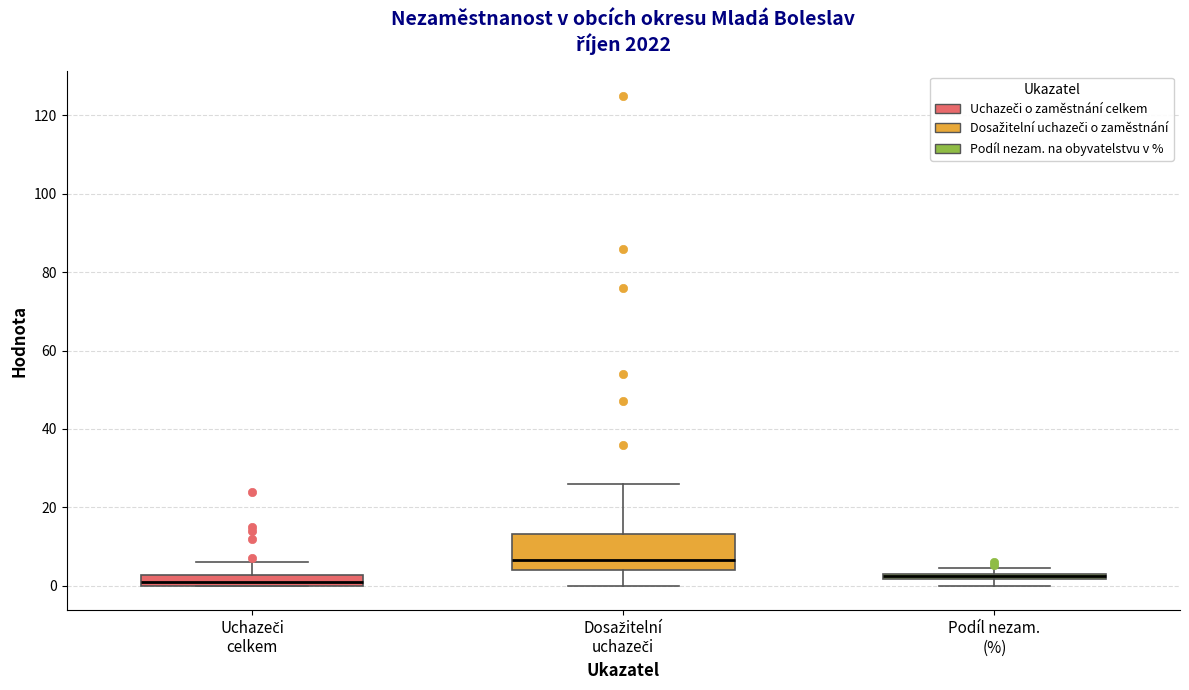

Where is the lower edge of the box for Dosažitelní uchazeči on the y-axis? The values are not printed on the chart, so give them approximately, as read against the axis.

4